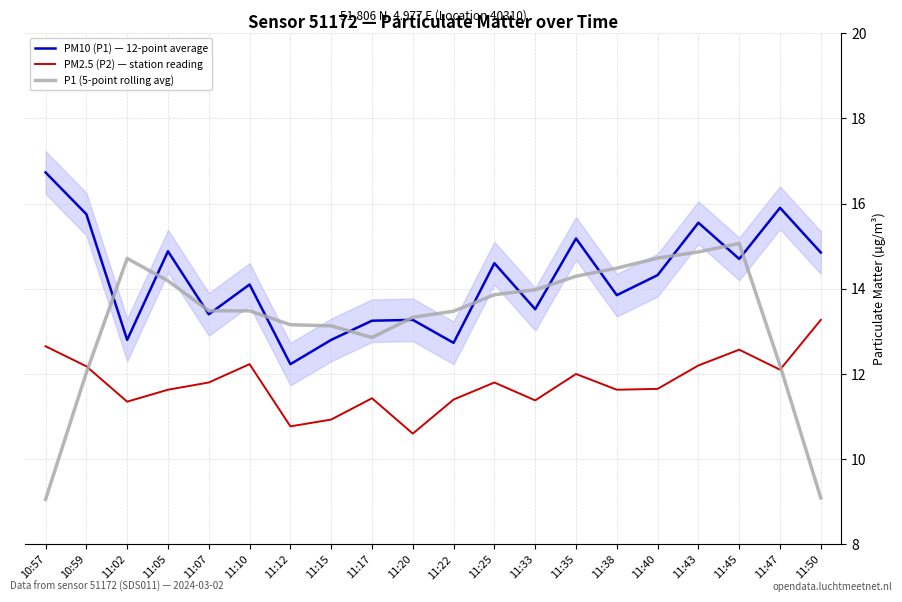

List the series in order of their overall mean, lowest first.

PM2.5 (P2) — station reading, P1 (5-point rolling avg), PM10 (P1) — 12-point average